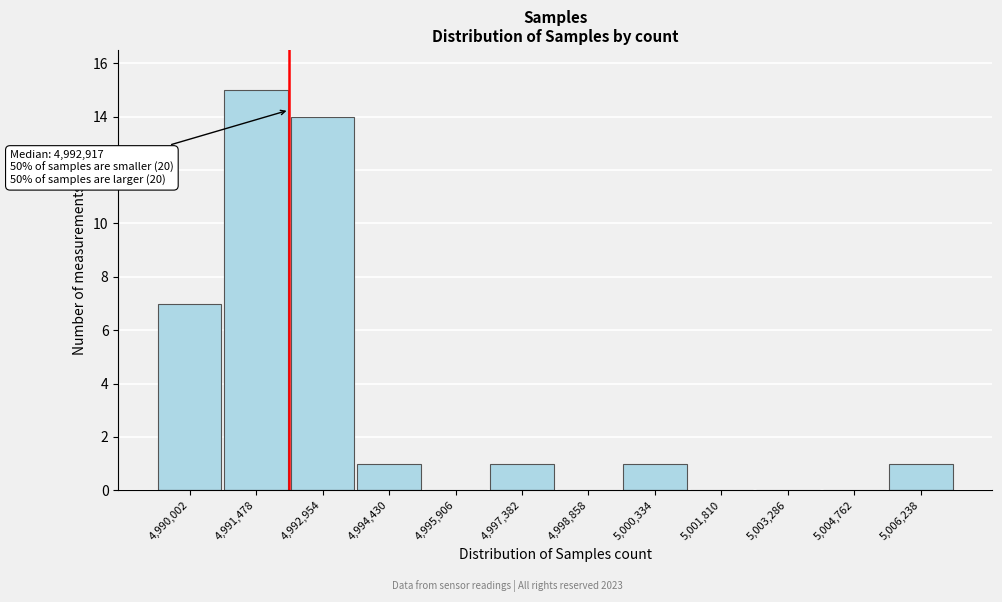

Reading left to right, extract all data points from this chart.

4,990,002=7	4,991,478=15	4,992,954=14	4,994,430=1	4,995,906=0	4,997,382=1	4,998,858=0	5,000,334=1	5,001,810=0	5,003,286=0	5,004,762=0	5,006,238=1